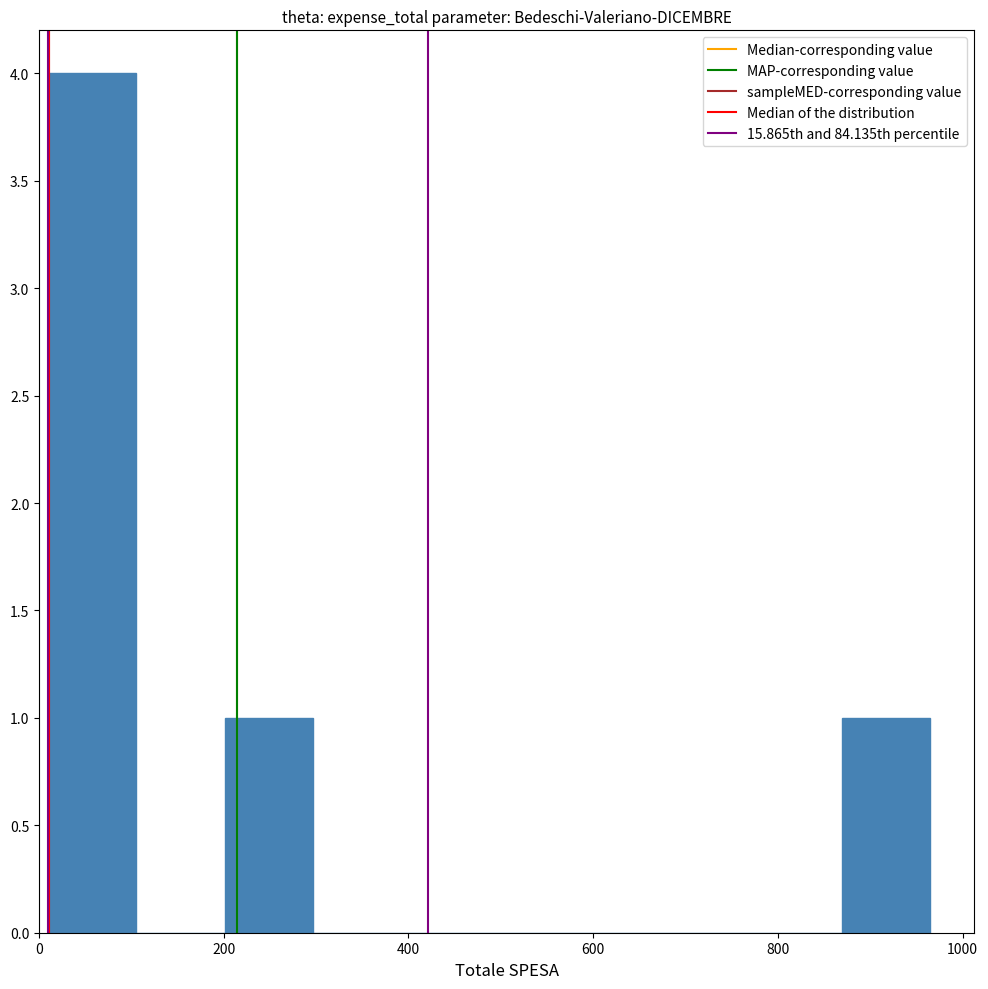

Over which range of the x-axis is the bar tallest?

20 to 100